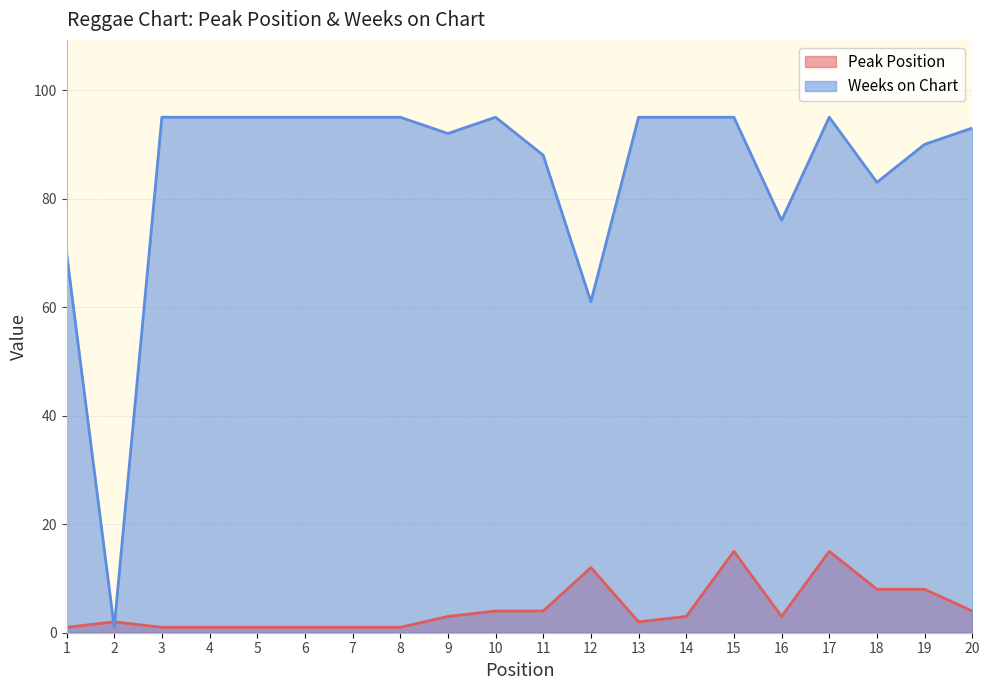

What is the difference between the Peak Position values at 13 and 15?

13